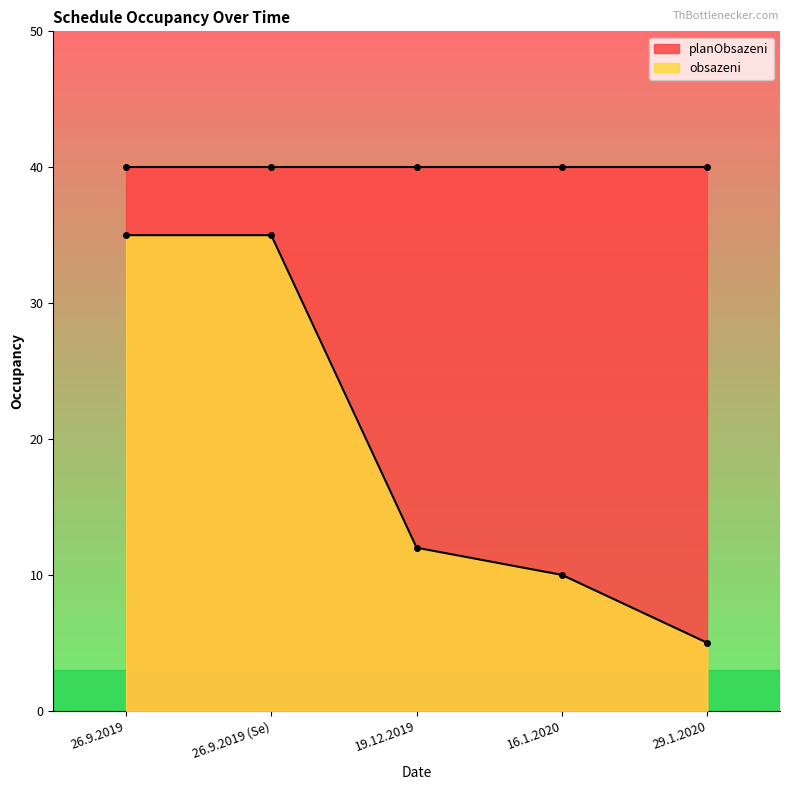

What is the sum of the values at 29.1.2020 and 16.1.2020?

15